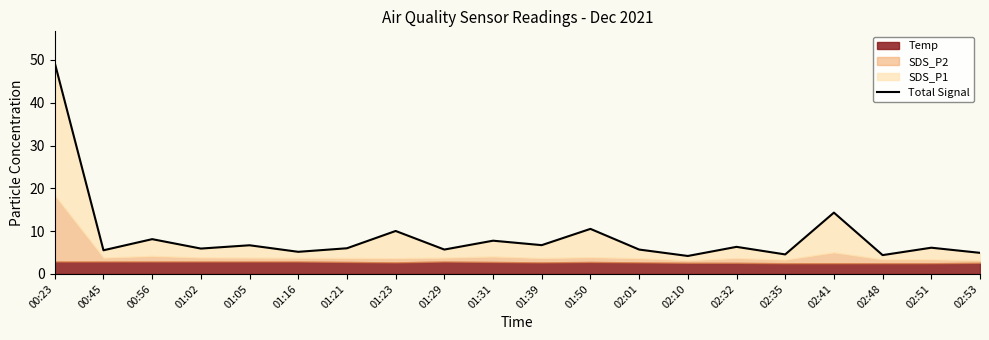

The chart shows a value of 14.3 at 02:41. True or false?

True